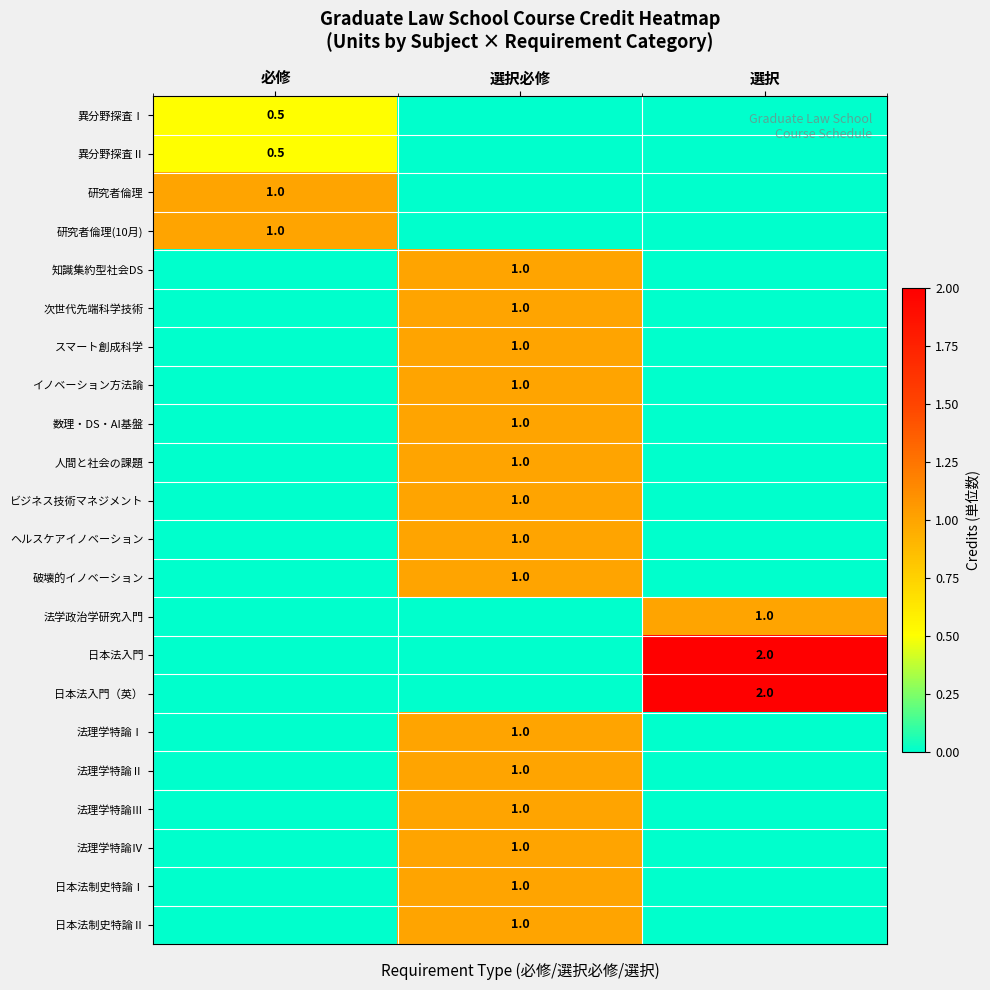

The value of 法理学特論Ⅱ at 選択必修 is 1.7. True or false?

False